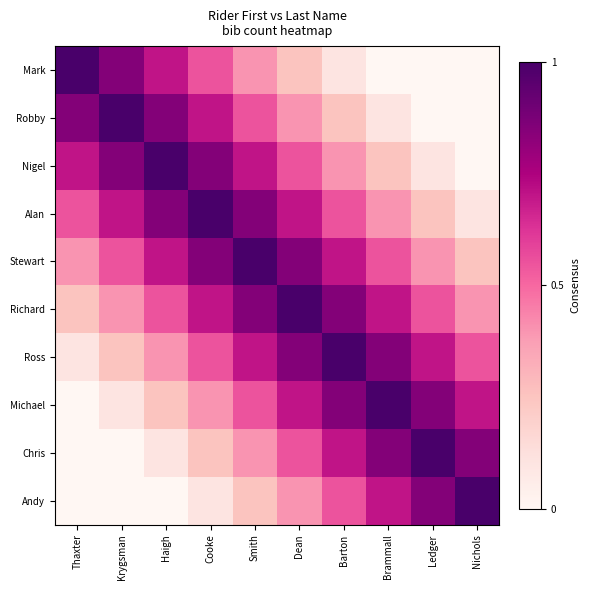

Reading left to right, extract all data points from this chart.

Mark: Thaxter=1.0	Krygsman=0.8	Haigh=0.7	Cooke=0.6	Smith=0.4	Dean=0.2	Barton=0.1	Brammall=0.0	Ledger=0.0	Nichols=0.0
Robby: Thaxter=0.8	Krygsman=1.0	Haigh=0.8	Cooke=0.7	Smith=0.6	Dean=0.4	Barton=0.2	Brammall=0.1	Ledger=0.0	Nichols=0.0
Nigel: Thaxter=0.7	Krygsman=0.8	Haigh=1.0	Cooke=0.8	Smith=0.7	Dean=0.6	Barton=0.4	Brammall=0.2	Ledger=0.1	Nichols=0.0
Alan: Thaxter=0.6	Krygsman=0.7	Haigh=0.8	Cooke=1.0	Smith=0.8	Dean=0.7	Barton=0.6	Brammall=0.4	Ledger=0.2	Nichols=0.1
Stewart: Thaxter=0.4	Krygsman=0.6	Haigh=0.7	Cooke=0.8	Smith=1.0	Dean=0.8	Barton=0.7	Brammall=0.6	Ledger=0.4	Nichols=0.2
Richard: Thaxter=0.2	Krygsman=0.4	Haigh=0.6	Cooke=0.7	Smith=0.8	Dean=1.0	Barton=0.8	Brammall=0.7	Ledger=0.6	Nichols=0.4
Ross: Thaxter=0.1	Krygsman=0.2	Haigh=0.4	Cooke=0.6	Smith=0.7	Dean=0.8	Barton=1.0	Brammall=0.8	Ledger=0.7	Nichols=0.6
Michael: Thaxter=0.0	Krygsman=0.1	Haigh=0.2	Cooke=0.4	Smith=0.6	Dean=0.7	Barton=0.8	Brammall=1.0	Ledger=0.8	Nichols=0.7
Chris: Thaxter=0.0	Krygsman=0.0	Haigh=0.1	Cooke=0.2	Smith=0.4	Dean=0.6	Barton=0.7	Brammall=0.8	Ledger=1.0	Nichols=0.8
Andy: Thaxter=0.0	Krygsman=0.0	Haigh=0.0	Cooke=0.1	Smith=0.2	Dean=0.4	Barton=0.6	Brammall=0.7	Ledger=0.8	Nichols=1.0